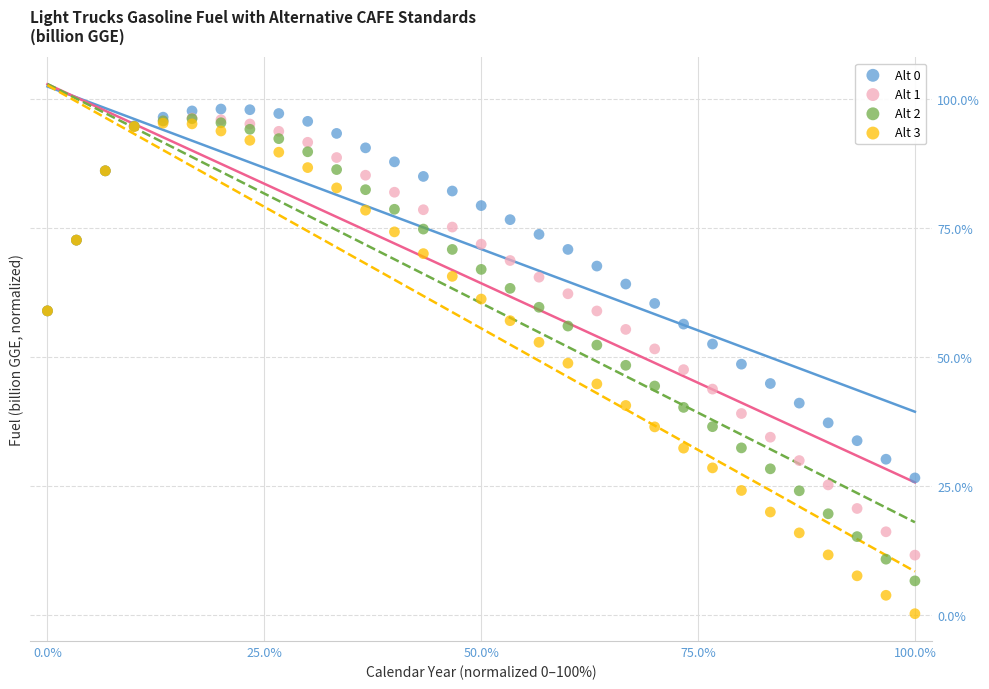

What are all the series names shown in the legend?

Alt 0, Alt 1, Alt 2, Alt 3